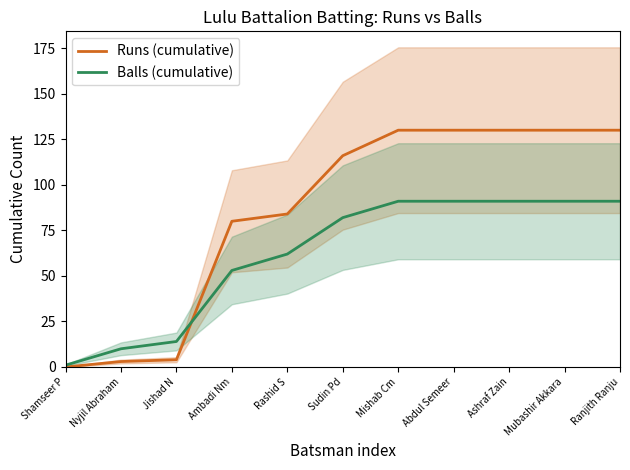

Is the value of Runs (cumulative) at Rashid S greater than the value of Balls (cumulative) at Sudin Pd?

Yes